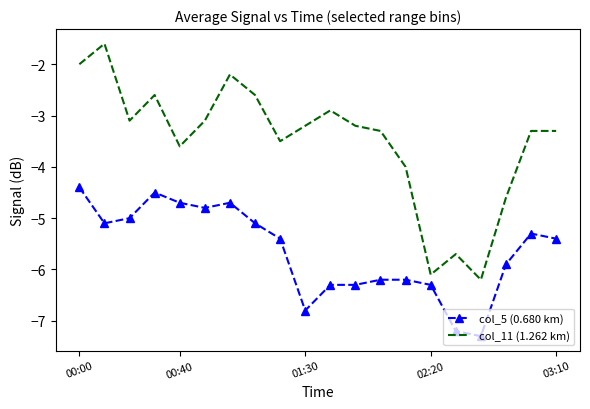

What is the difference between the maximum and minimum values in the col_11 (1.262 km) series?

4.6